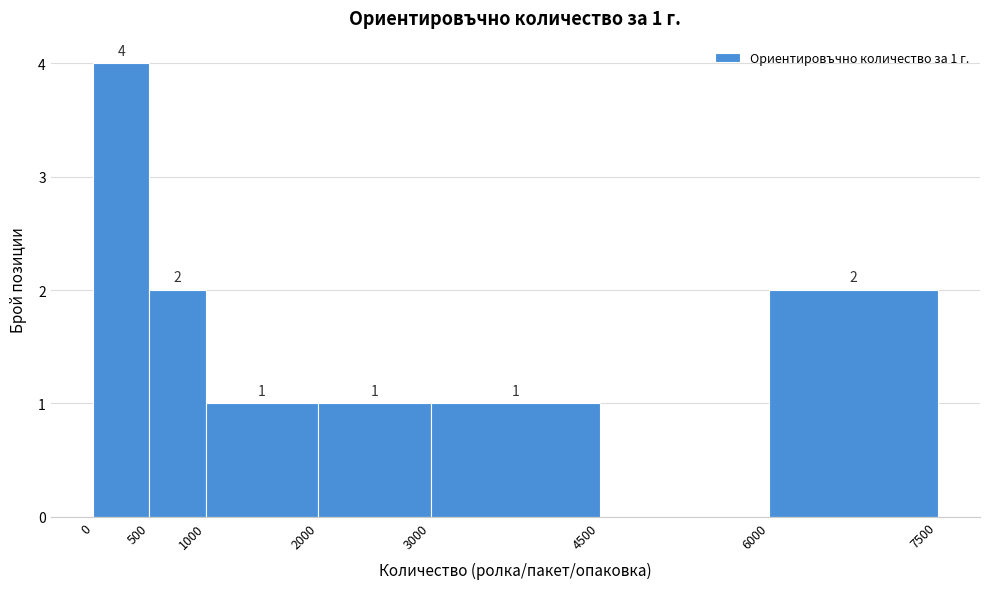

Which range on the x-axis has the tallest bar?

0 to 500